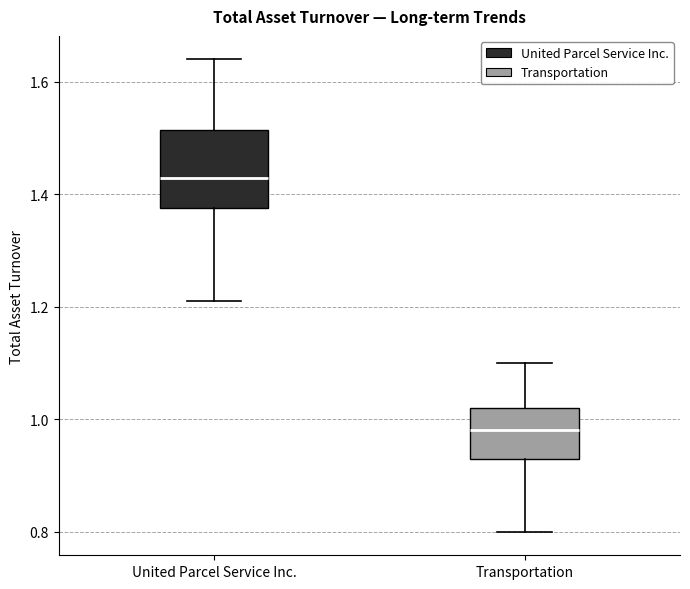

Reading left to right, read every box against the y-axis: the position of its median line, the range the box covers, and the ends of its whiskers. The values are not printed on the chart, so give them approximately, as read against the axis.

United Parcel Service Inc.: median 1.44, box 1.38 to 1.52, whiskers 1.22 to 1.64
Transportation: median 0.98, box 0.94 to 1.02, whiskers 0.80 to 1.10